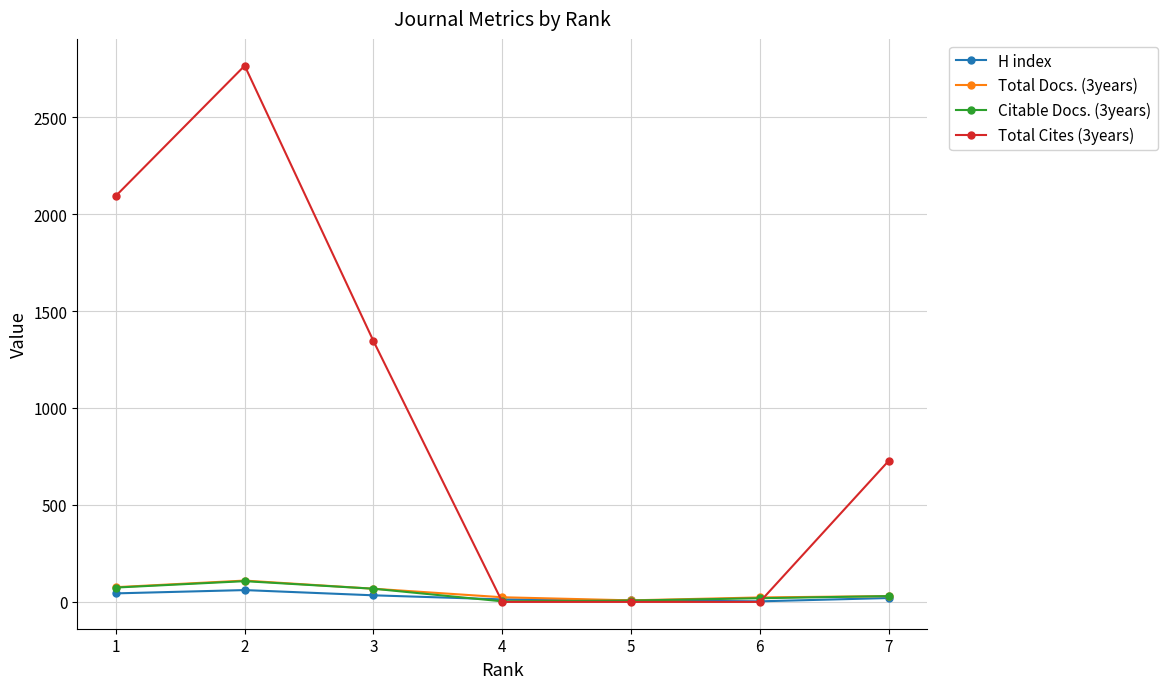

What is the maximum value shown in the chart?

2765